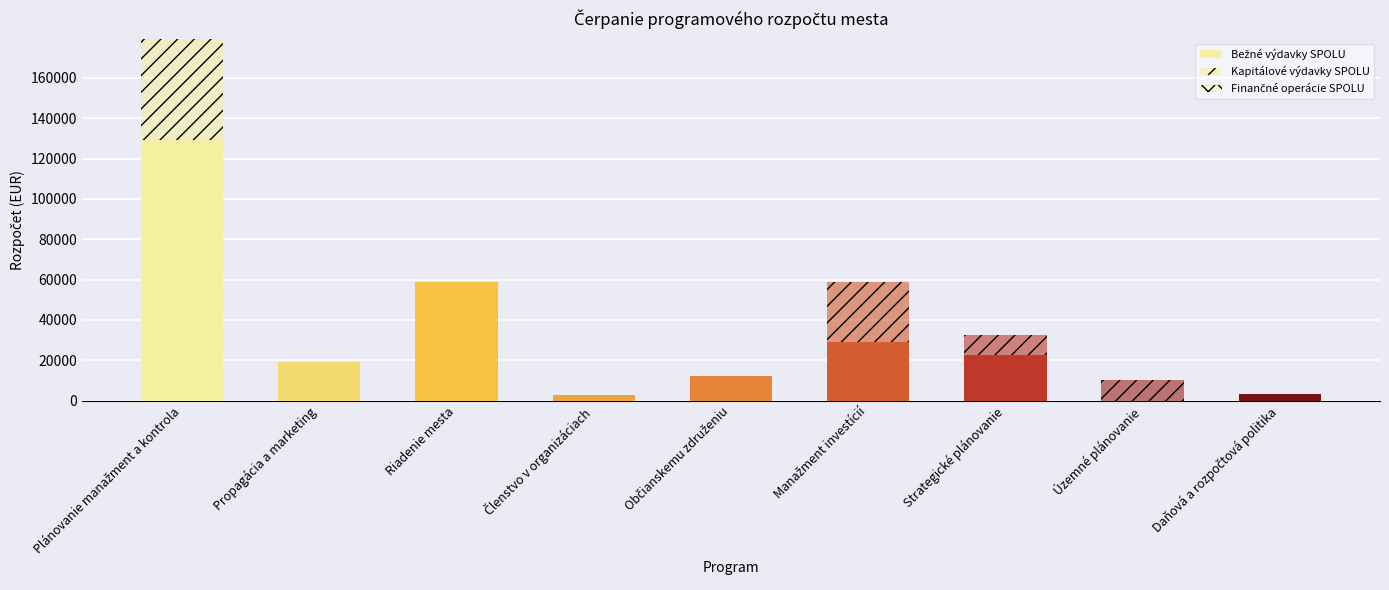

Count the number of data series in this chart.

2